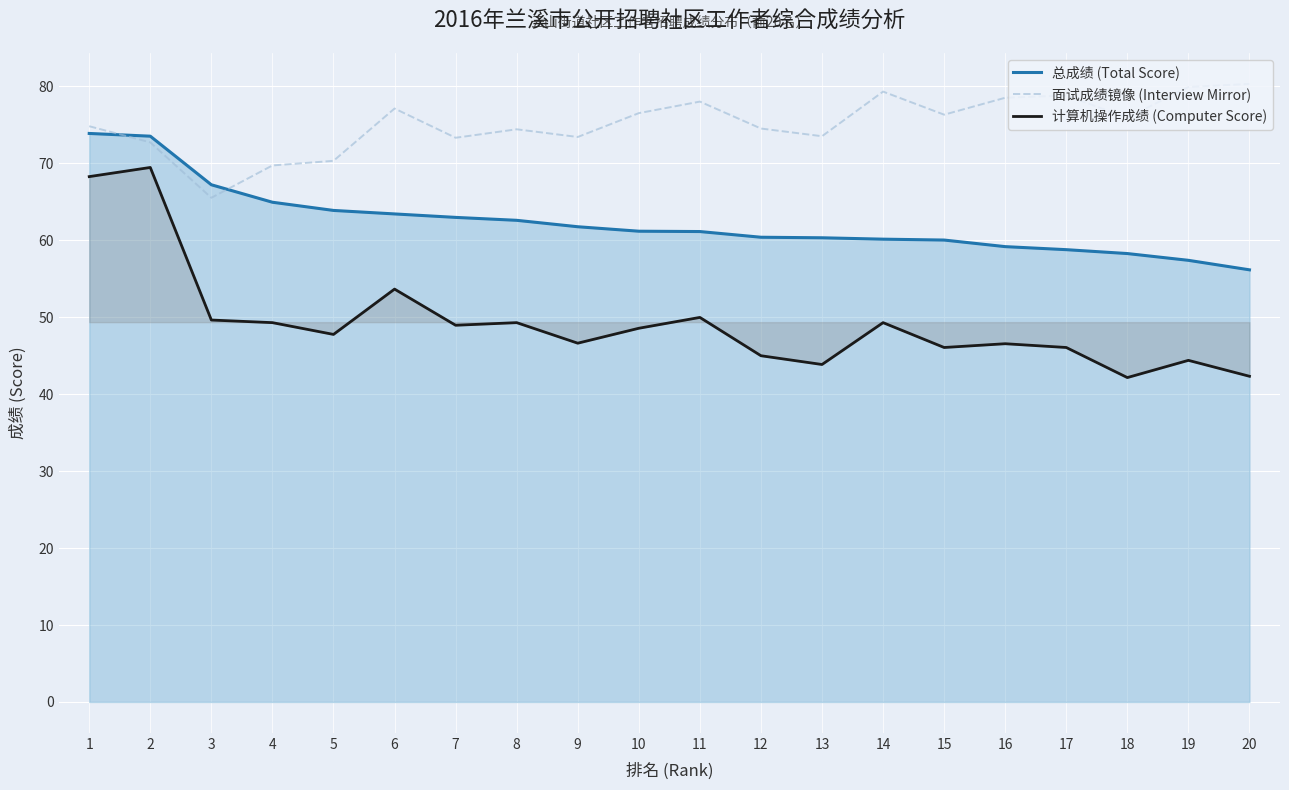

Reading left to right, list all the values displayed in this chart.

总成绩 (Total Score): 1=73.9	2=73.5	3=67.2	4=65.0	5=63.9	6=63.4	7=63.0	8=62.6	9=61.8	10=61.2	11=61.1	12=60.4	13=60.3	14=60.1	15=60.0	16=59.2	17=58.8	18=58.3	19=57.4	20=56.2
面试成绩镜像 (Interview Mirror): 1=74.8	2=72.7	3=65.5	4=69.7	5=70.3	6=77.1	7=73.3	8=74.4	9=73.4	10=76.5	11=78.0	12=74.5	13=73.5	14=79.3	15=76.3	16=78.5	17=78.8	18=75.9	19=79.9	20=80.3
计算机操作成绩 (Computer Score): 1=68.3	2=69.5	3=49.6	4=49.3	5=47.8	6=53.7	7=49.0	8=49.3	9=46.6	10=48.6	11=50.0	12=45.0	13=43.9	14=49.3	15=46.1	16=46.6	17=46.1	18=42.2	19=44.4	20=42.3